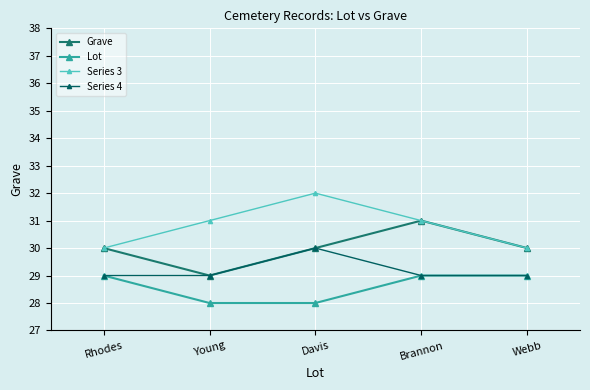

The Grave series shows 18 at Rhodes. True or false?

False